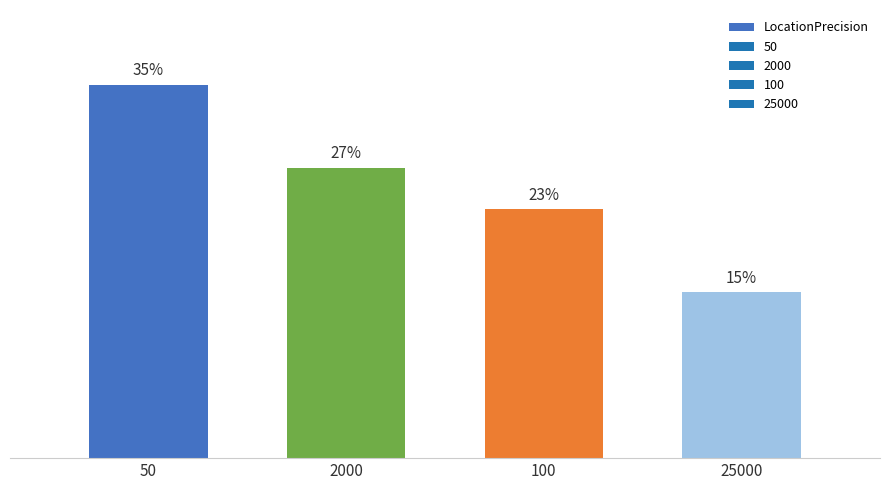

Rank the categories by value from highest to lowest.

50, 2000, 100, 25000